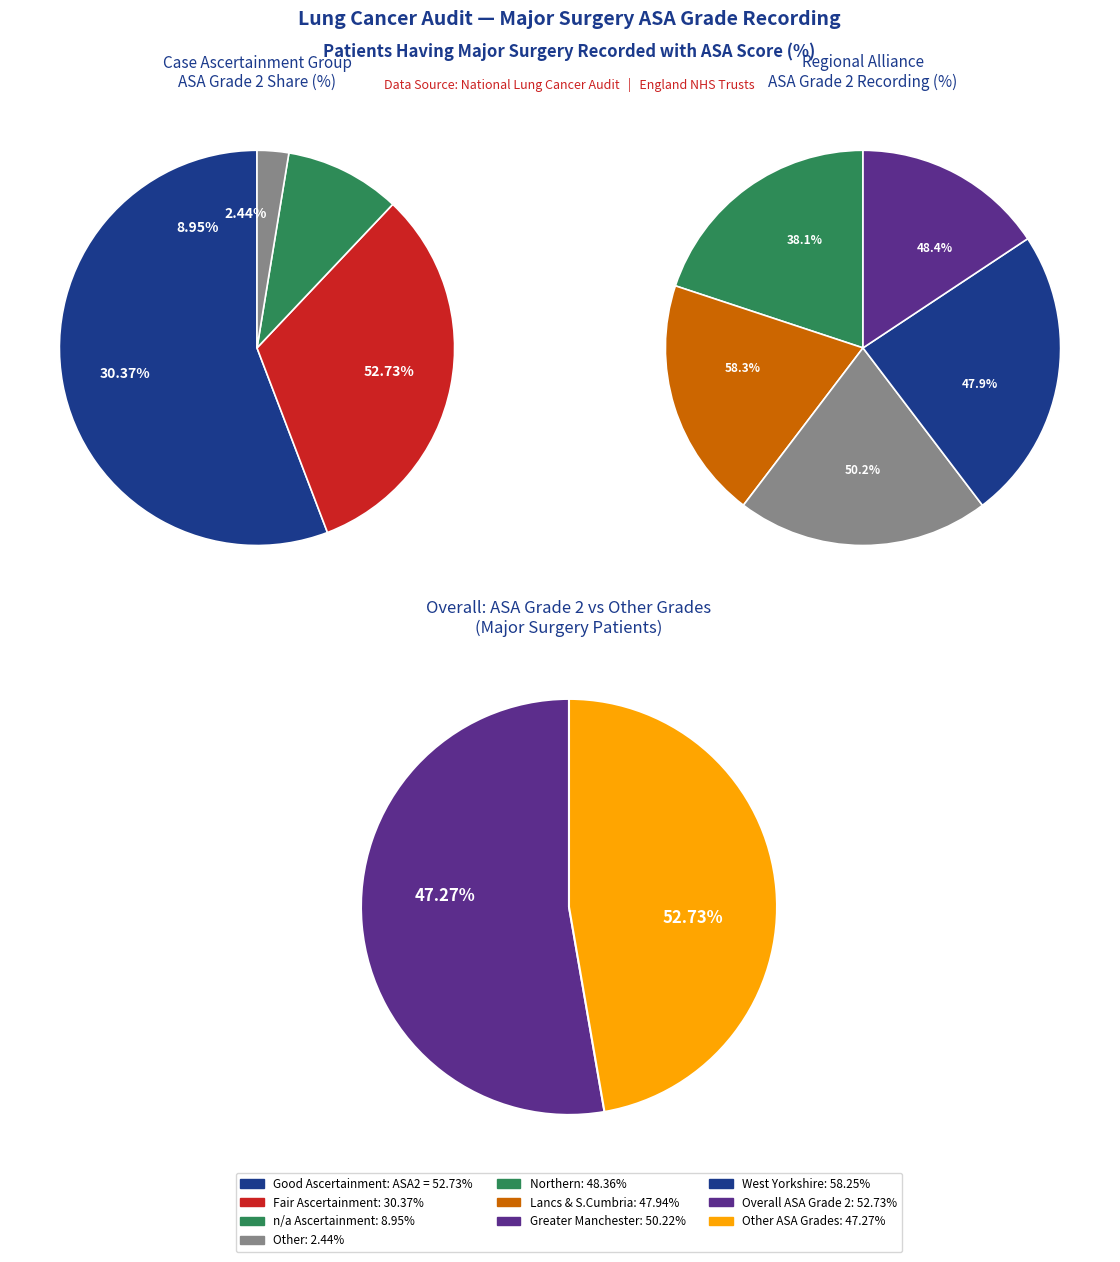

Which slice represents more than half of the pie?

Good